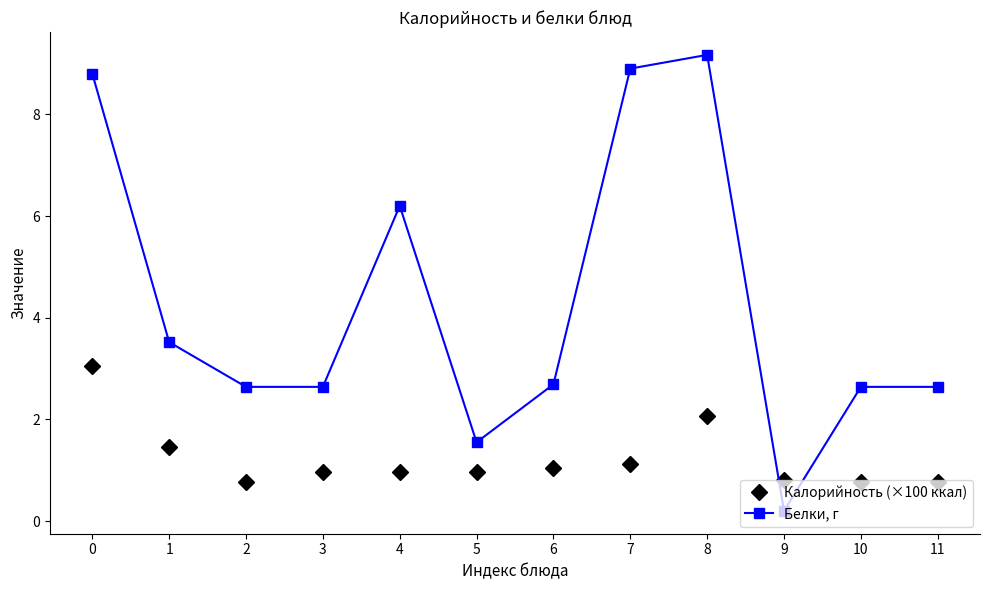

Where do Калорийность (×100 ккал) and Белки, г first cross each other?

8 and 9